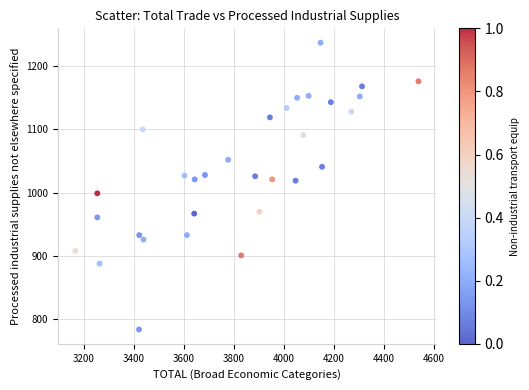

What is the range of Y values (max minus min)?

453